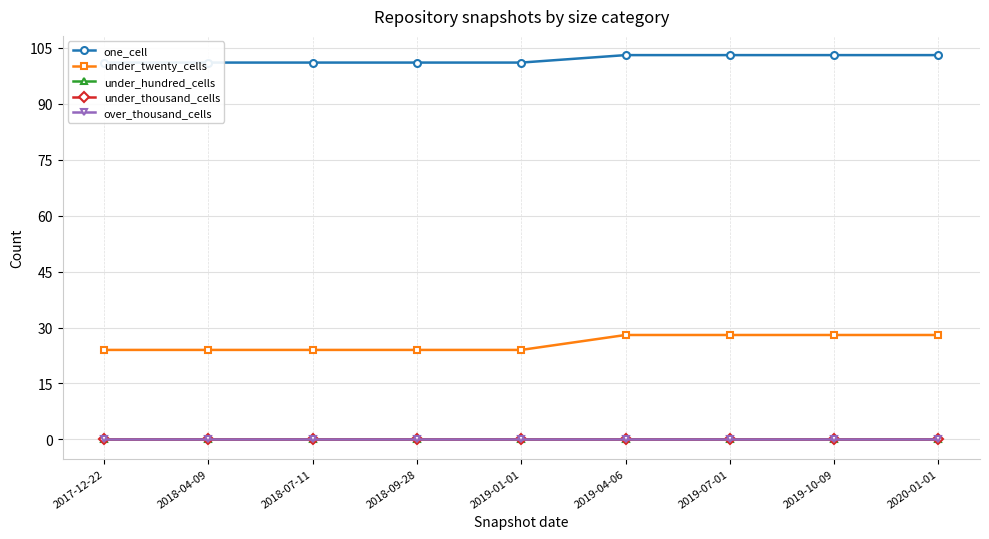

Rank the series by their maximum value, from lowest to highest.

under_hundred_cells, under_thousand_cells, over_thousand_cells, under_twenty_cells, one_cell